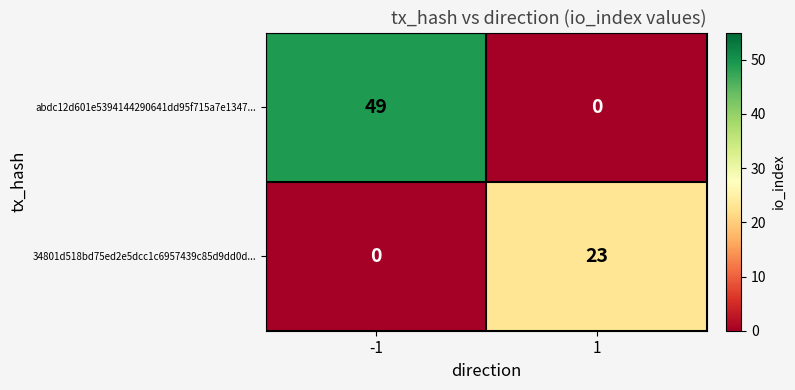

What is the sum of all abdc12d601e5394144290641dd95f715a7e1347... values?

49